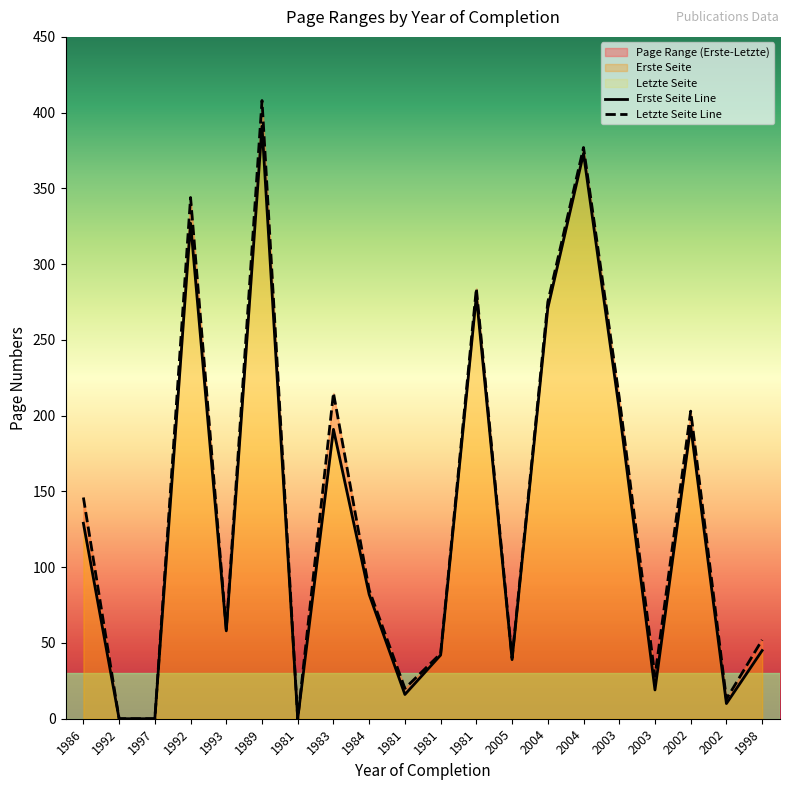

List the series in order of their peak value, lowest first.

Erste Seite, Letzte Seite